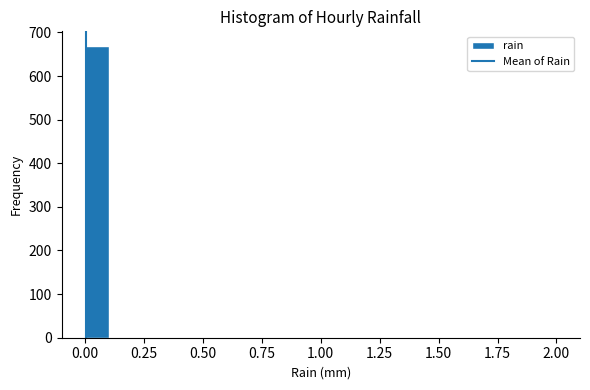

Around what value on the x-axis is the tallest bar? Give the approximate position of its centre, as read against the axis.

0.05